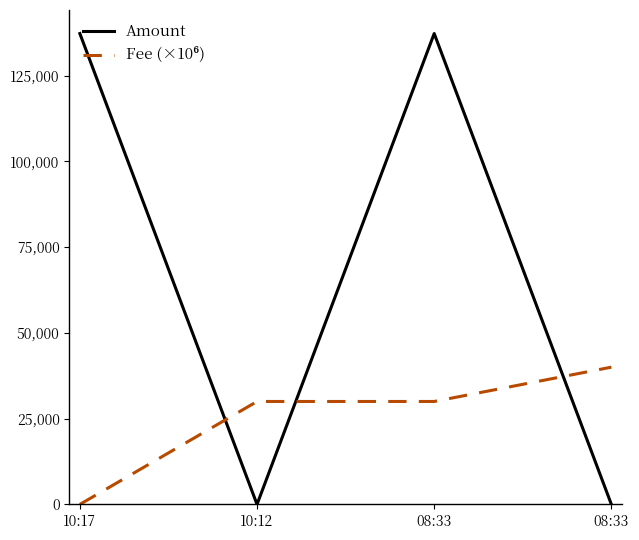

Rank the series by their average value, from highest to lowest.

Amount, Fee (×10⁶)